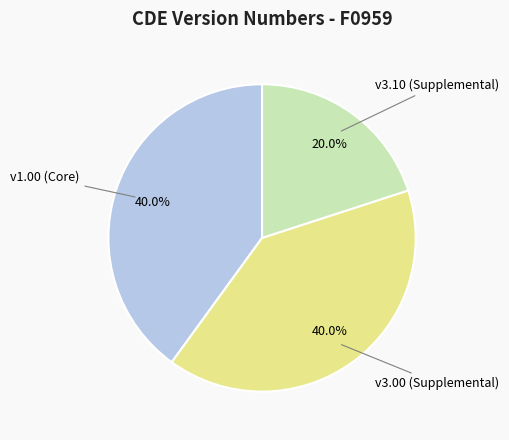

Is there any slice that represents more than half of the pie?

No